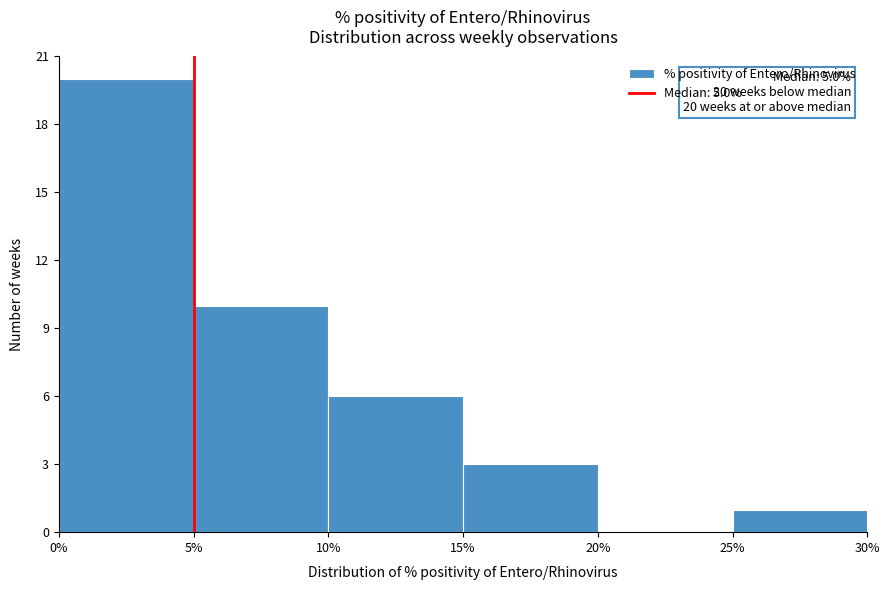

Over which range of the x-axis is the bar tallest?

0% to 5%